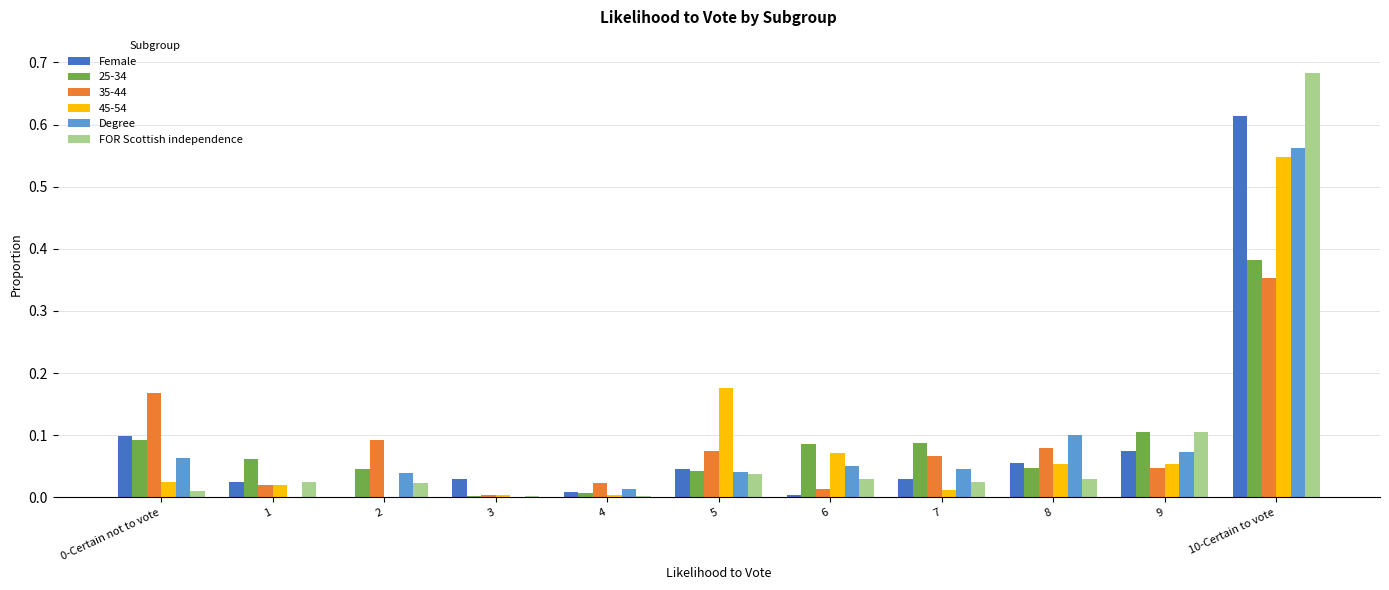

The value of 45-54 at 2 is -0.2. True or false?

False